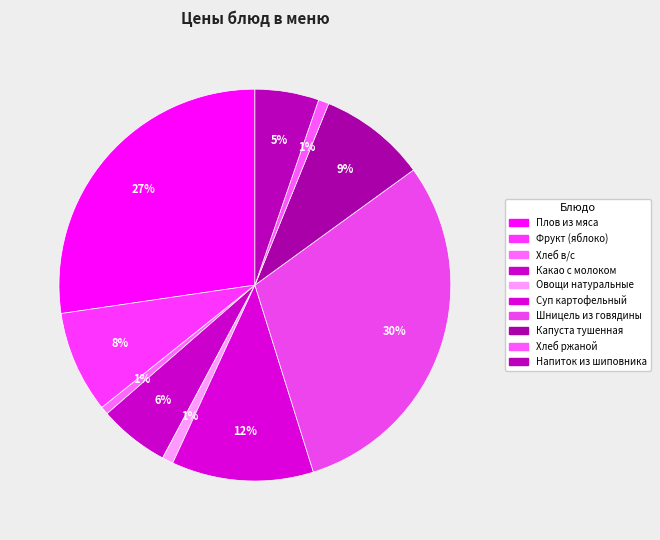

To the nearest percent, what is the combined percentage of Напиток из шиповника and Хлеб ржаной?

6%